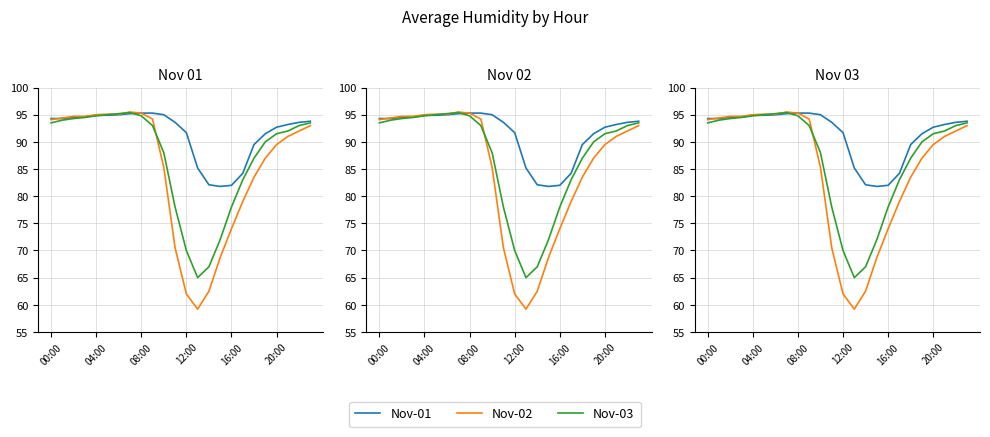

What is the greatest value displayed?

95.5